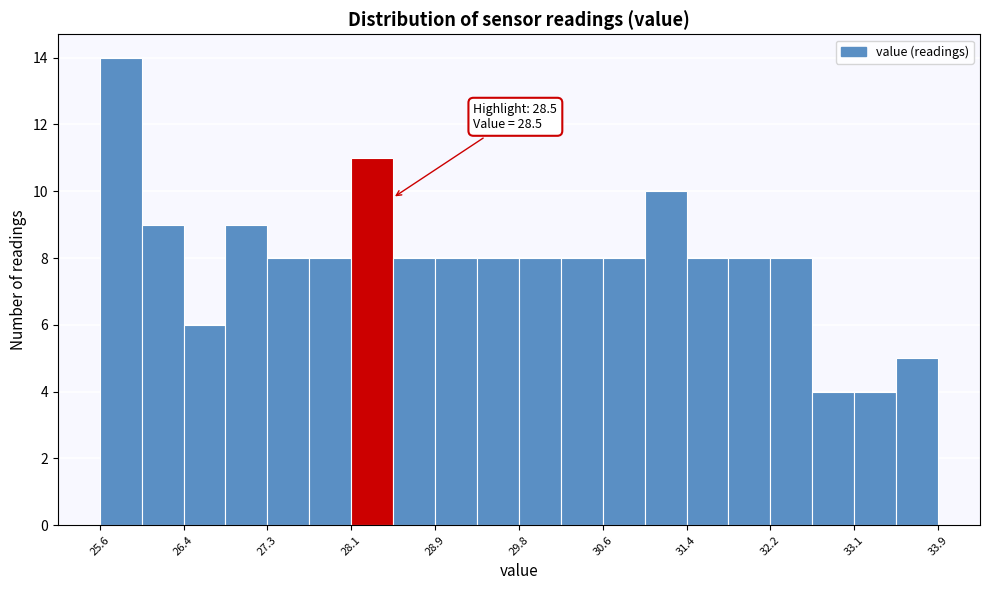

Over which range of the x-axis is the bar tallest?

25.6 to 26.0